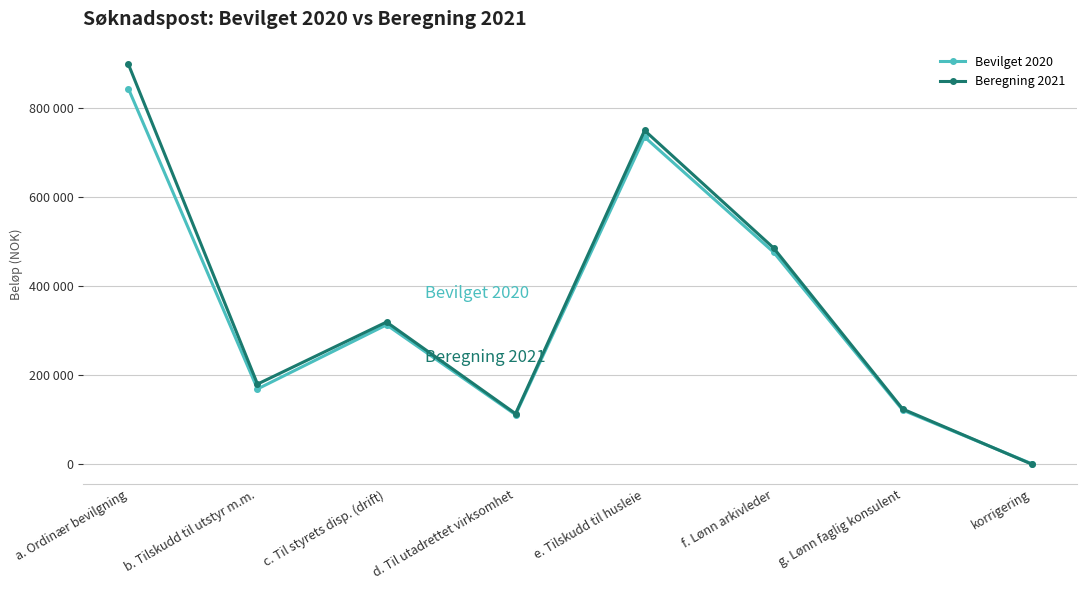

True or false: Beregning 2021 has more than 1 points higher than both neighbors.

True